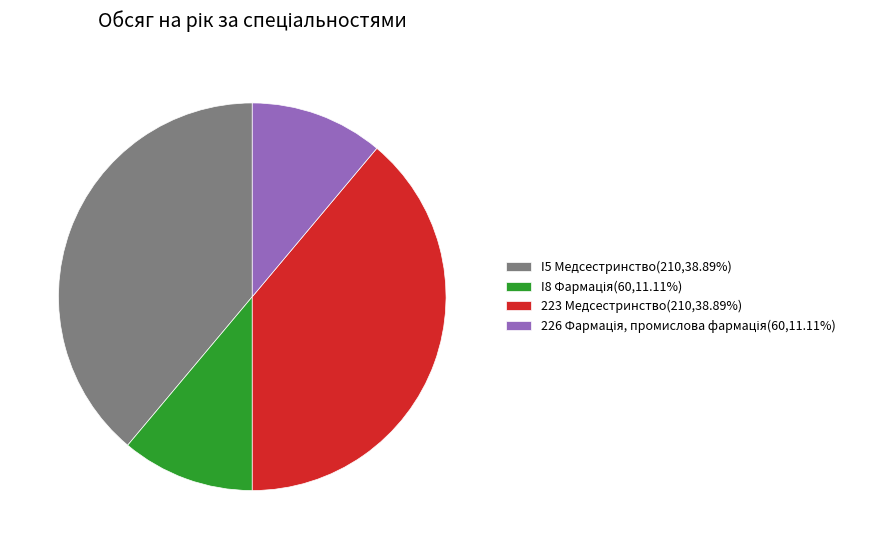

How many slices are in this pie chart?

4